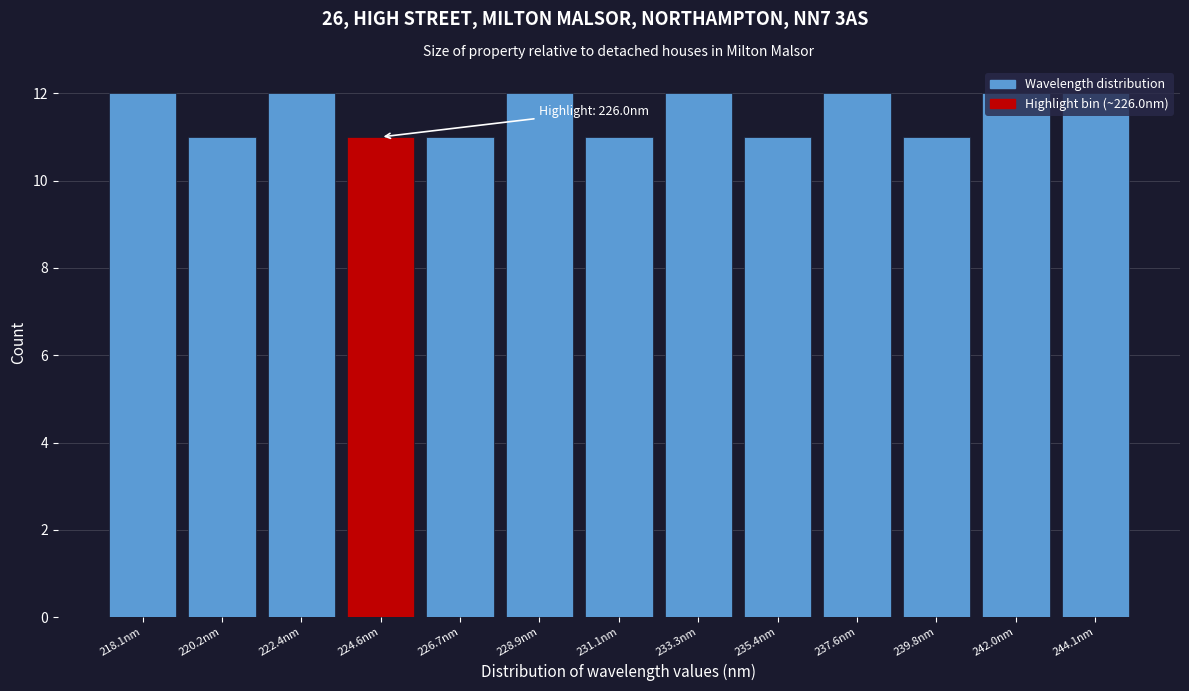

What is the label of the 8th bar from the left?

233.3nm